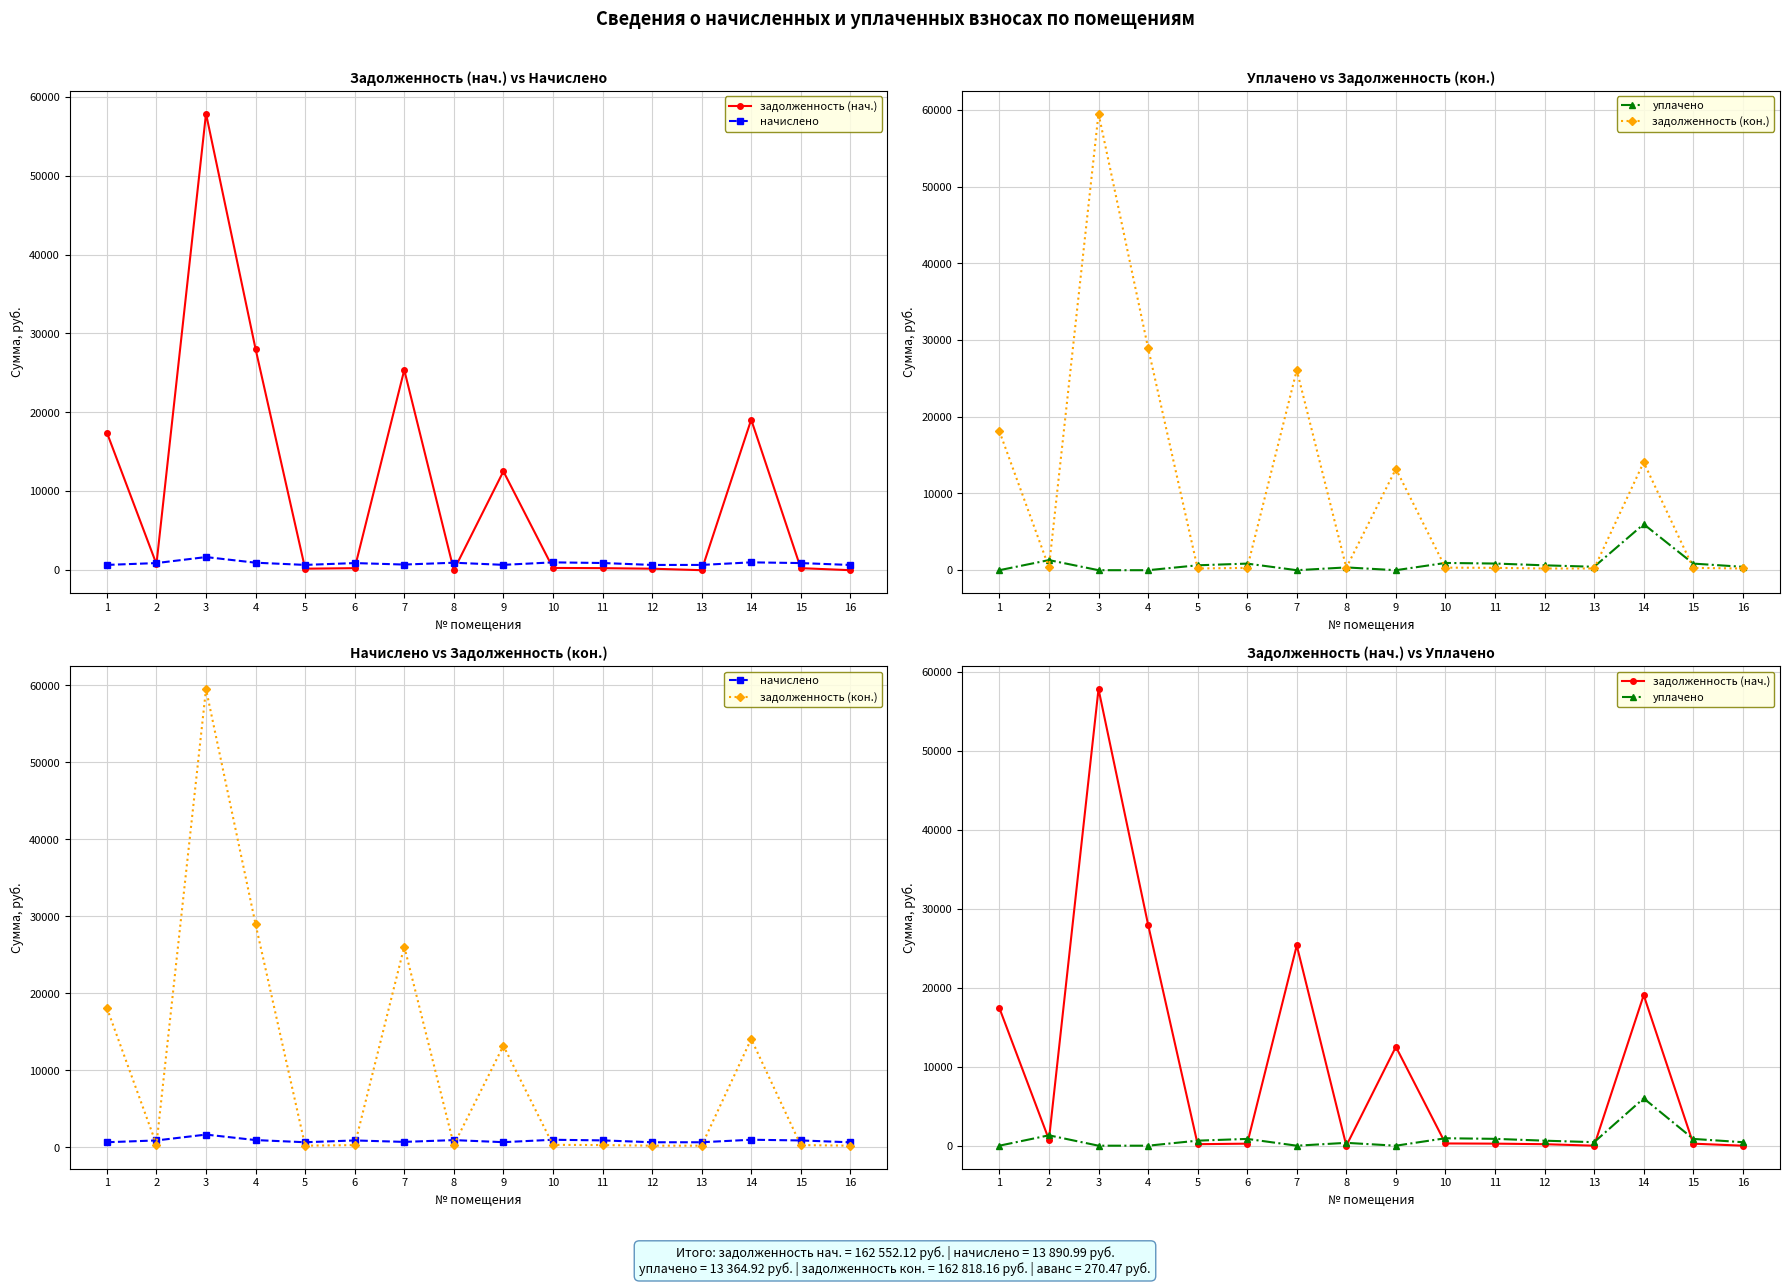

Which has a higher value, 6 or 12?

6